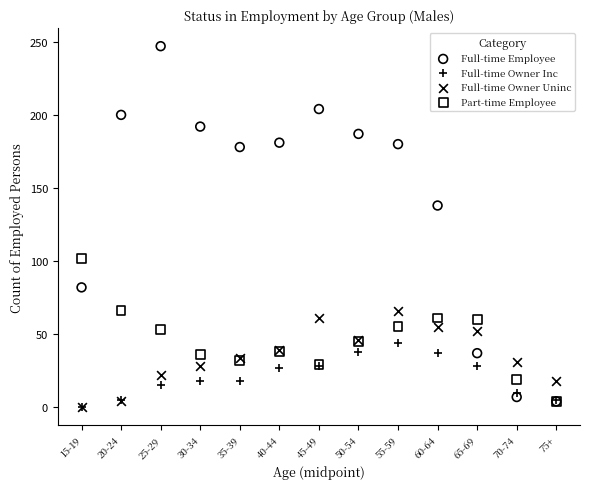

In the Full-time Employee series, what Y value is closest to 125?

138